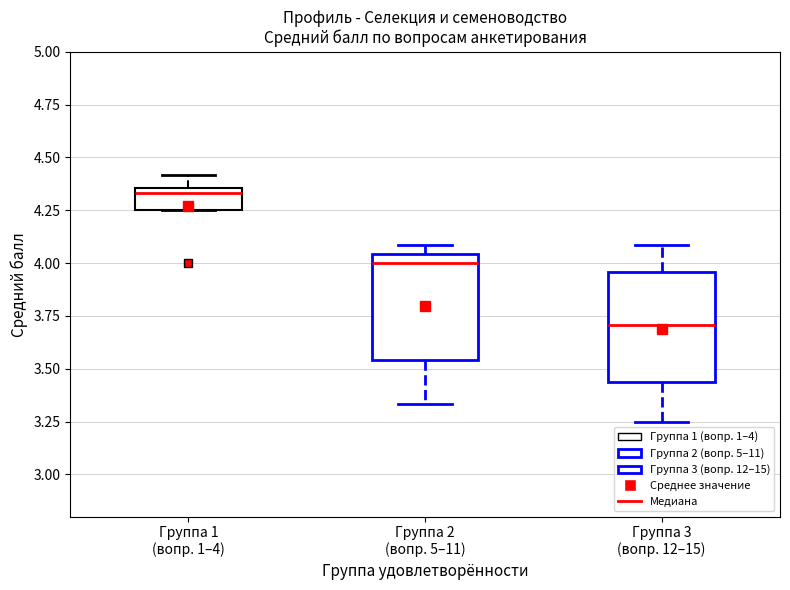

Where is the upper edge of the box for Группа 1 (вопр. 1–4) on the y-axis? The values are not printed on the chart, so give them approximately, as read against the axis.

4.35